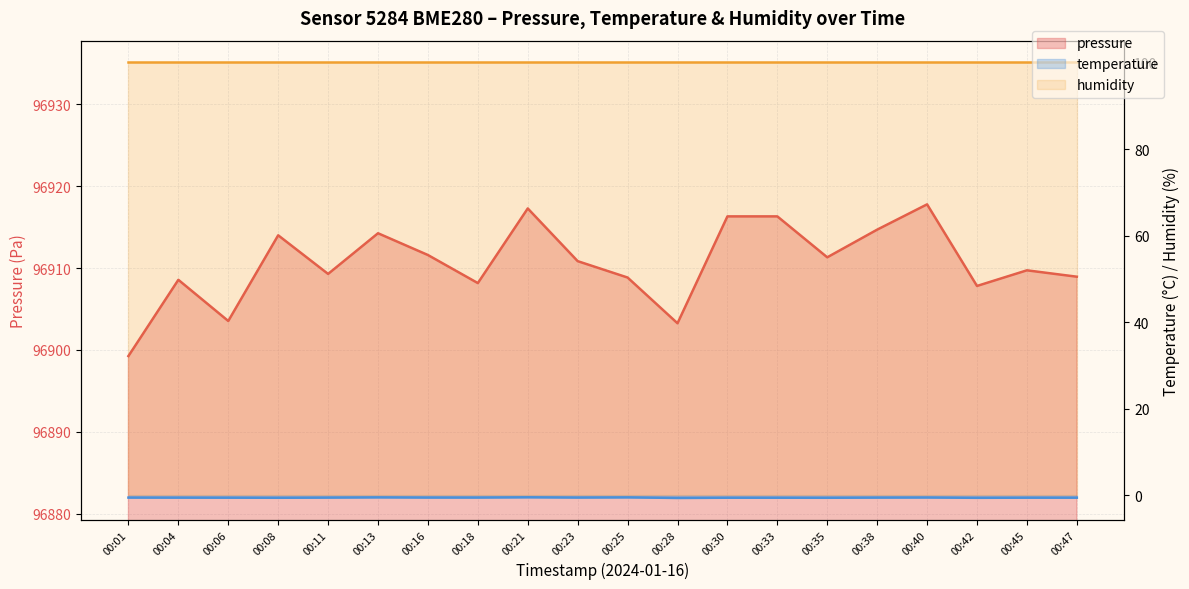

How many categories are shown in the chart?

20